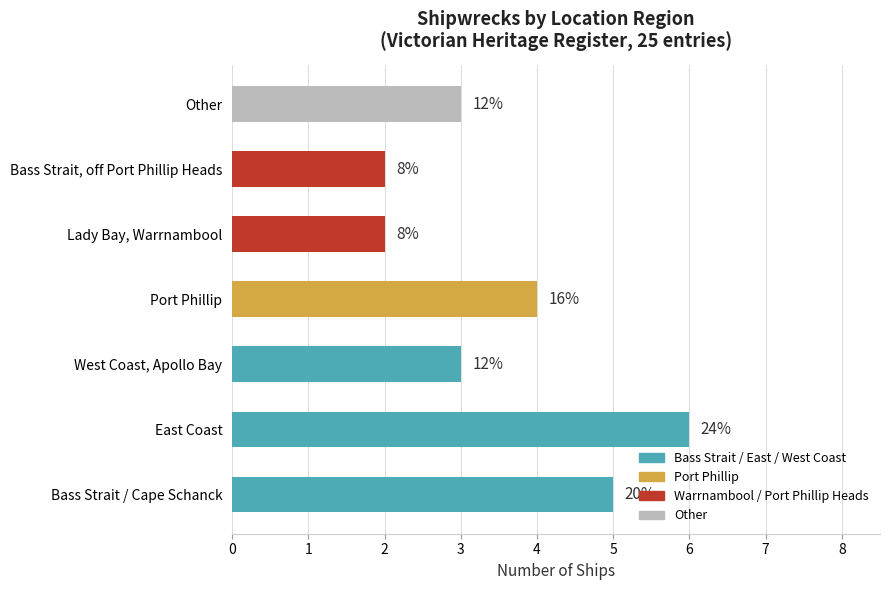

Does the chart contain stacked bars?

No